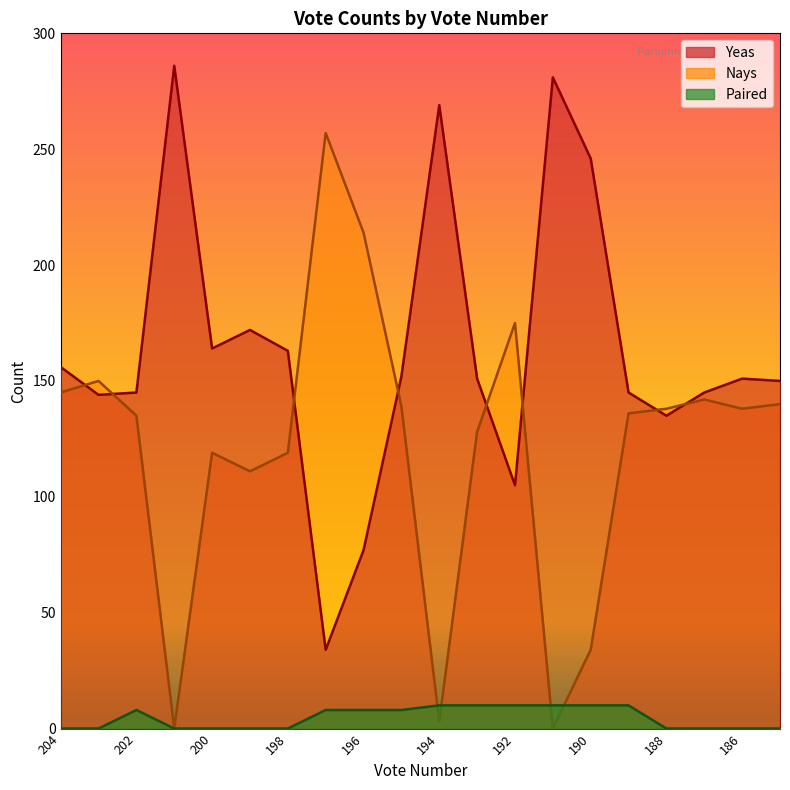

What is the spread (max minus min) of values at 202?

137